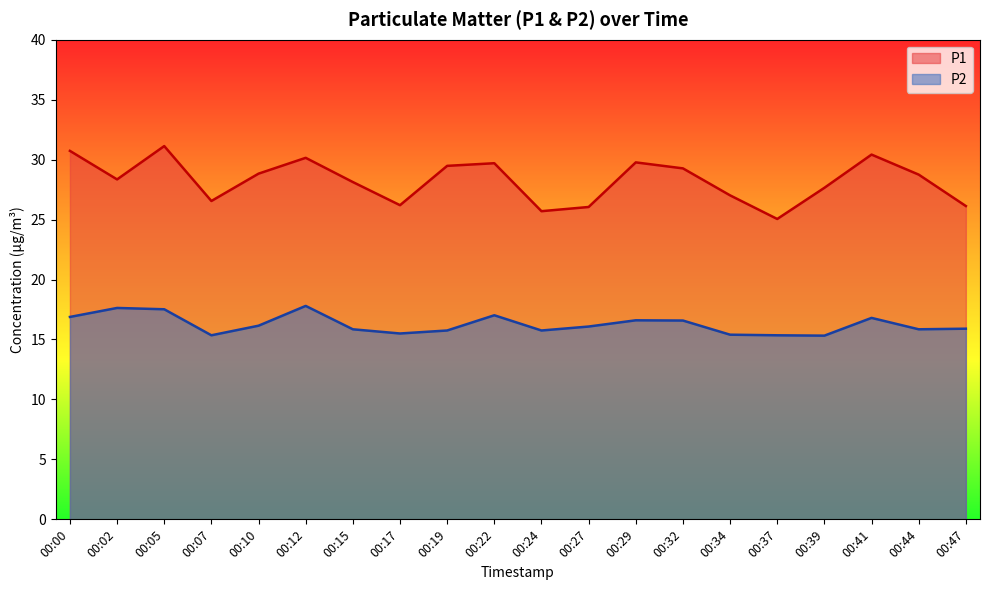

At which label does P2 first exceed 16?

00:00